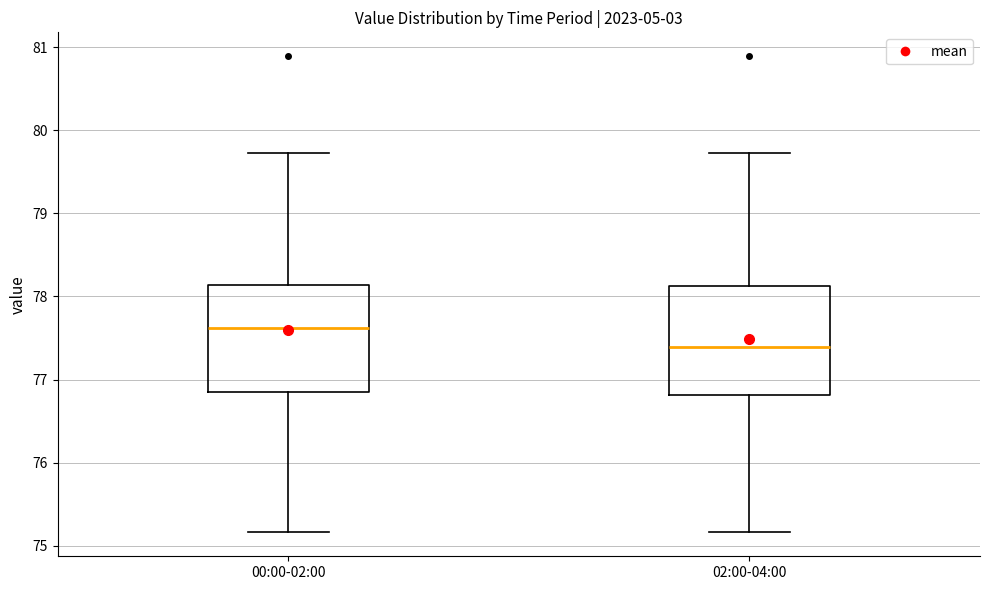

Reading left to right, transcribe this box plot: for each box, give where its median line is, the range the box spans, and where its two whiskers end, as read against the y-axis. The values are not printed on the chart, so give them approximately, as read against the axis.

00:00-02:00: median 77.6, box 76.9 to 78.1, whiskers 75.2 to 79.7
02:00-04:00: median 77.4, box 76.8 to 78.1, whiskers 75.2 to 79.7